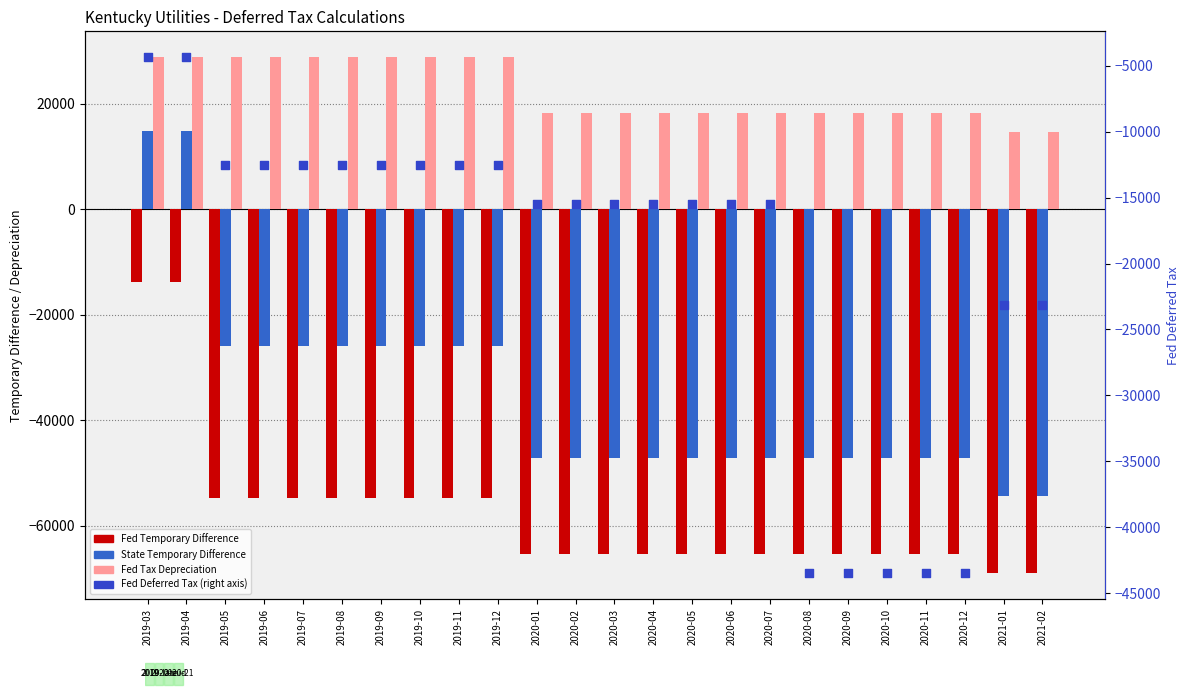

What is the total value across all series at 2020-08?

-138004.5